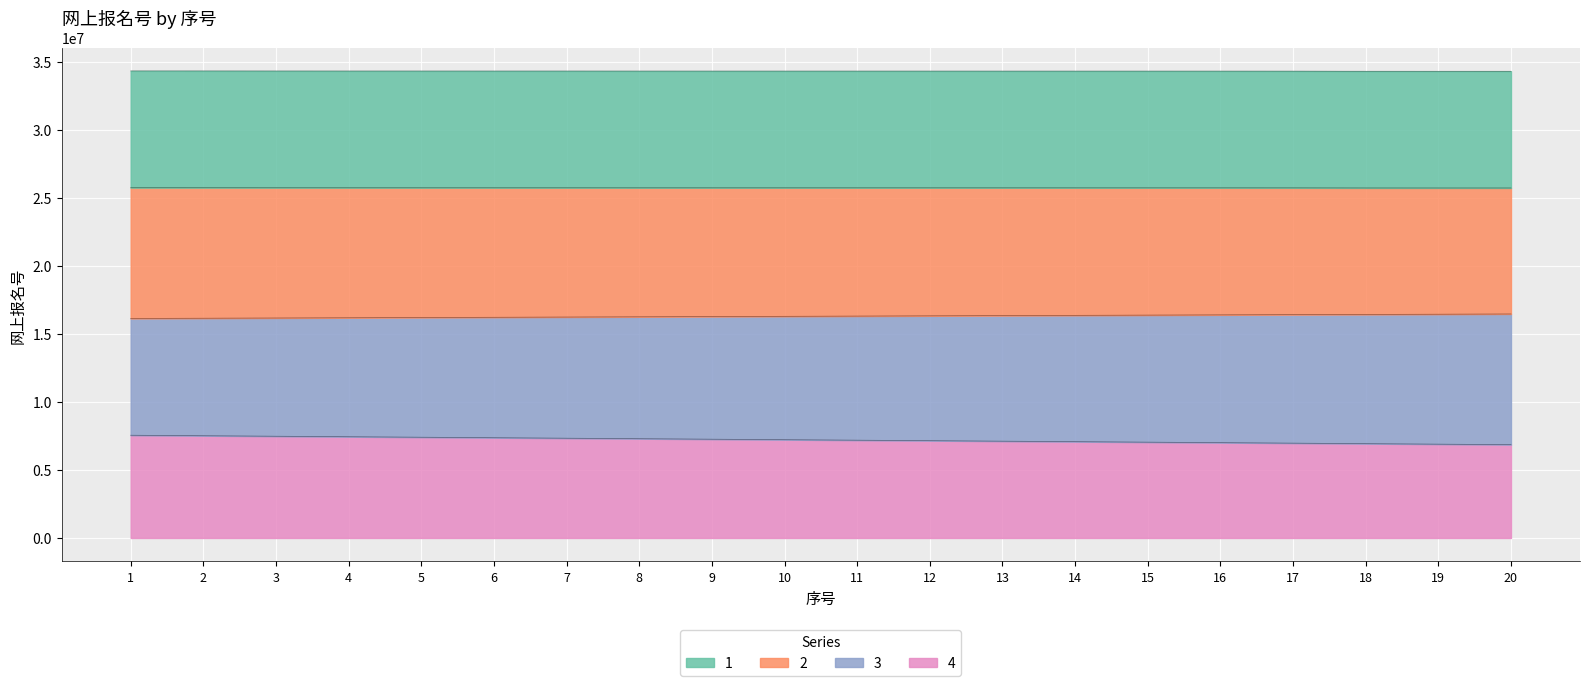

Which label corresponds to the smallest value in the chart?

20